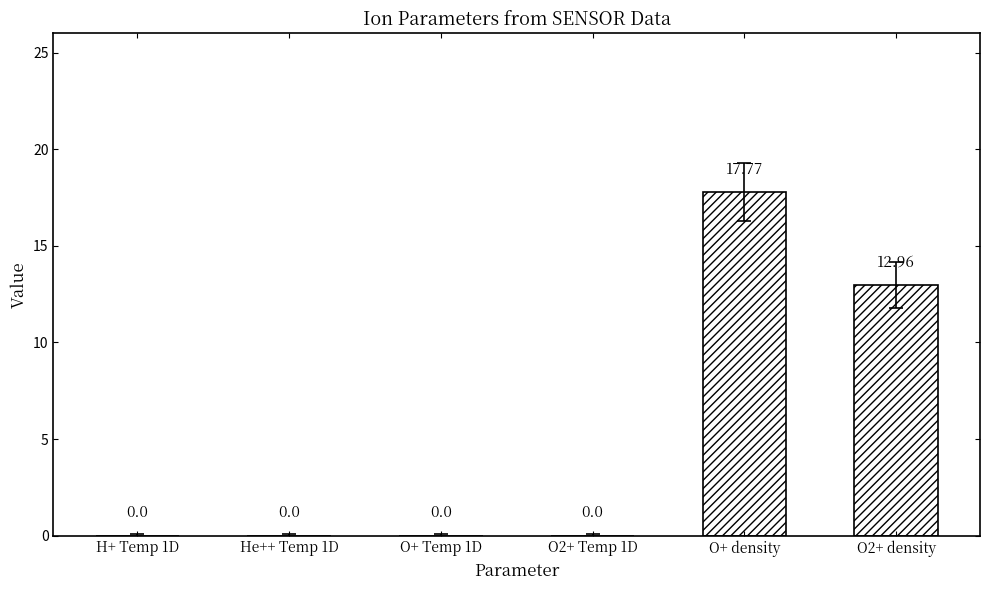

Is it true that the value at O+ Temp 1D is 8.8?

False